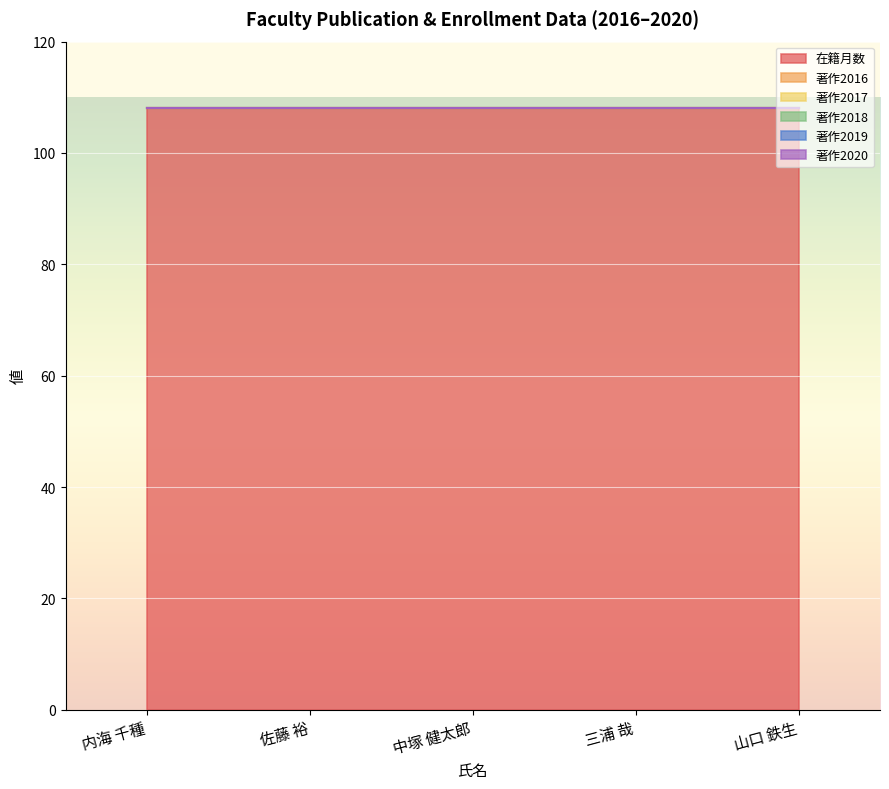

The 著作2018 series shows 0 at 三浦 哉. True or false?

True